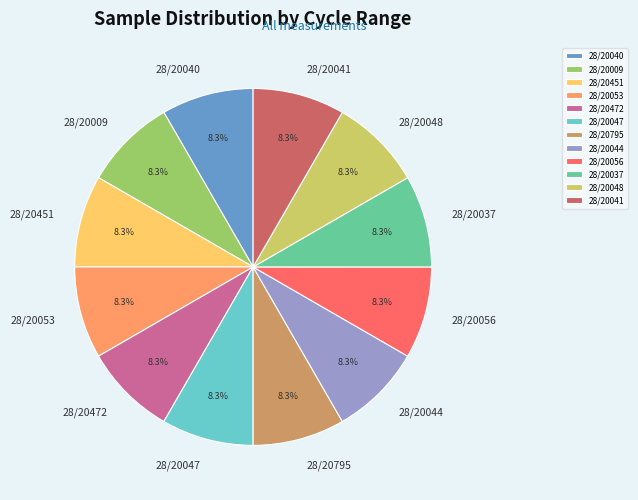

Is it true that 28/20041 is 8% of the pie?

True